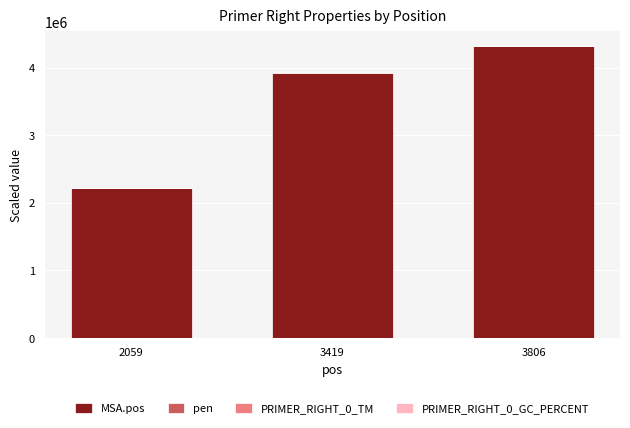

The value of MSA.pos at 3806 is 4318000.0. True or false?

True